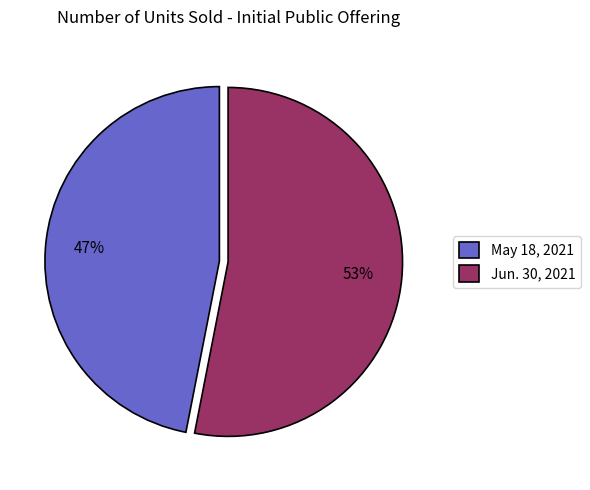

The Jun. 30, 2021 slice represents 53% of the pie. True or false?

True